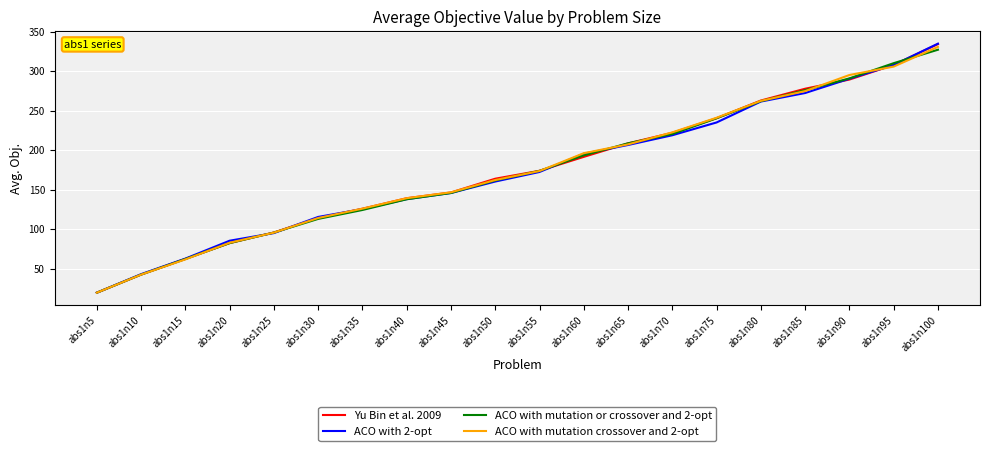

Read the ACO with 2-opt value at abs1n15.

62.7